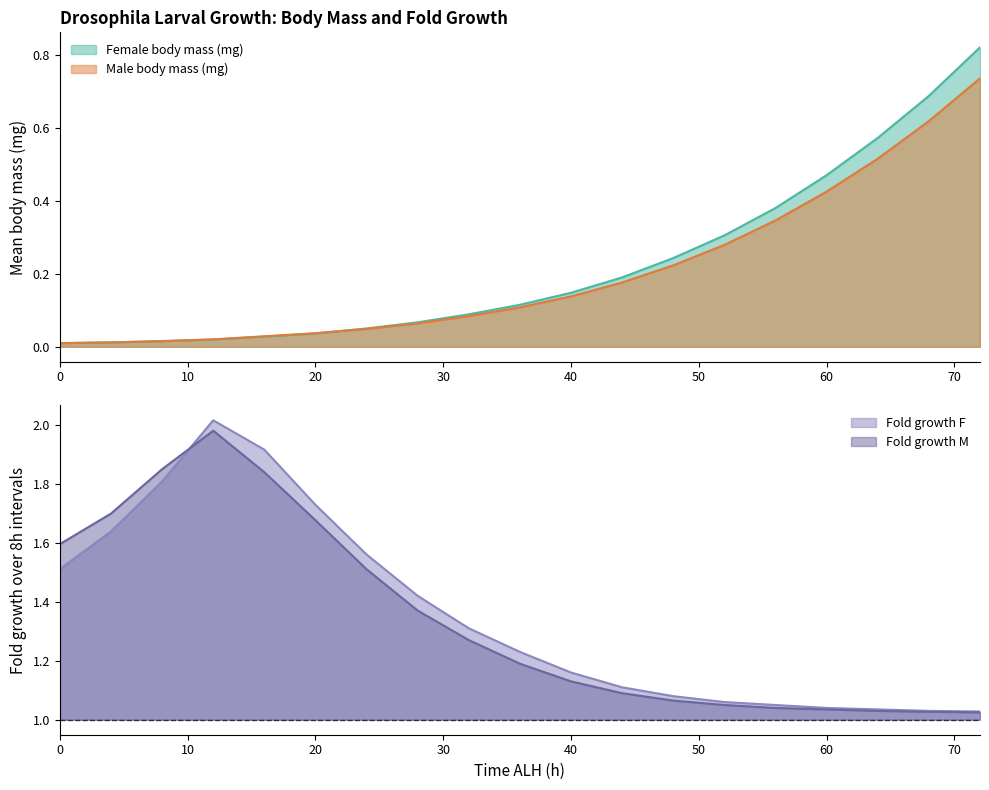

What is the difference between the highest and lowest values at 48?

0.9